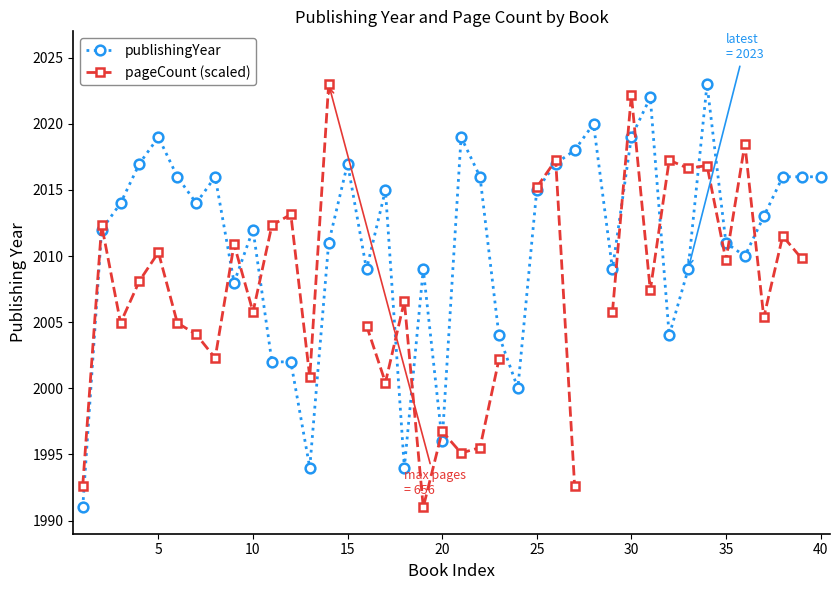

Which series has the largest total across all categories?

publishingYear